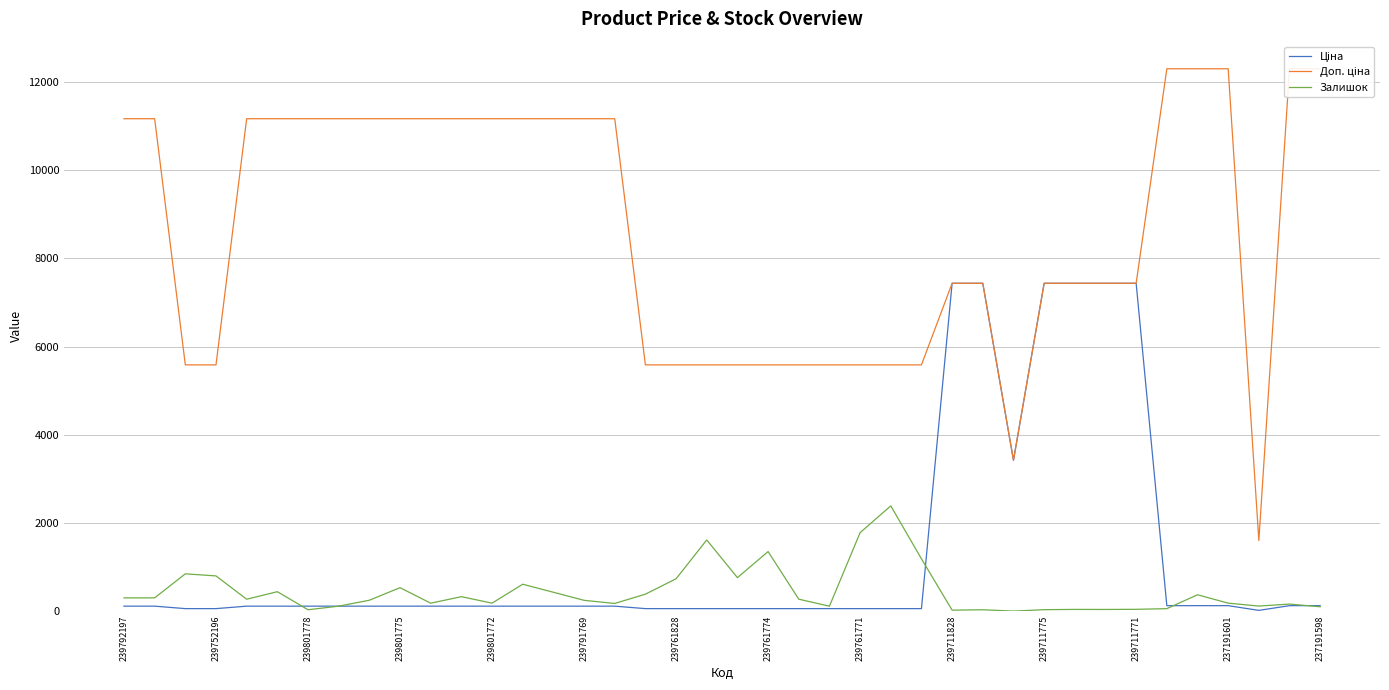

Which series has the widest spread of values?

Доп. ціна